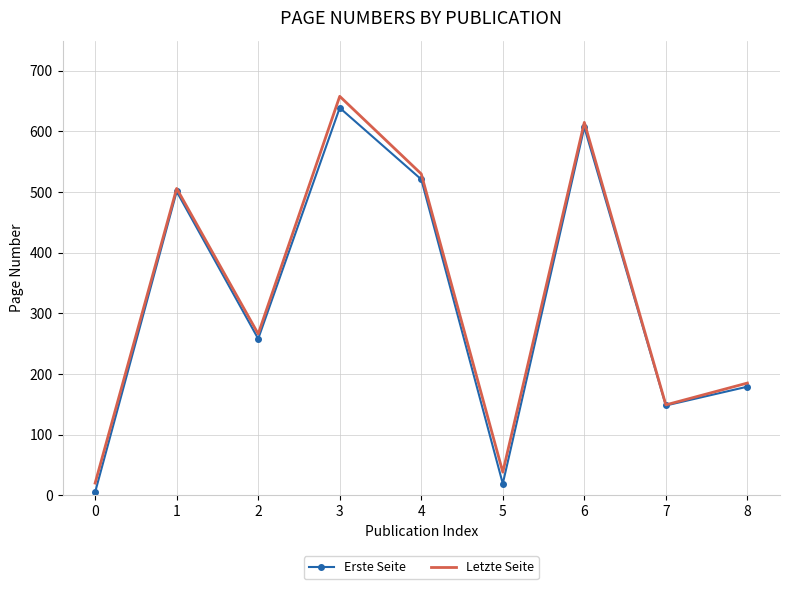

How many interior local valleys does the Erste Seite series have?

3